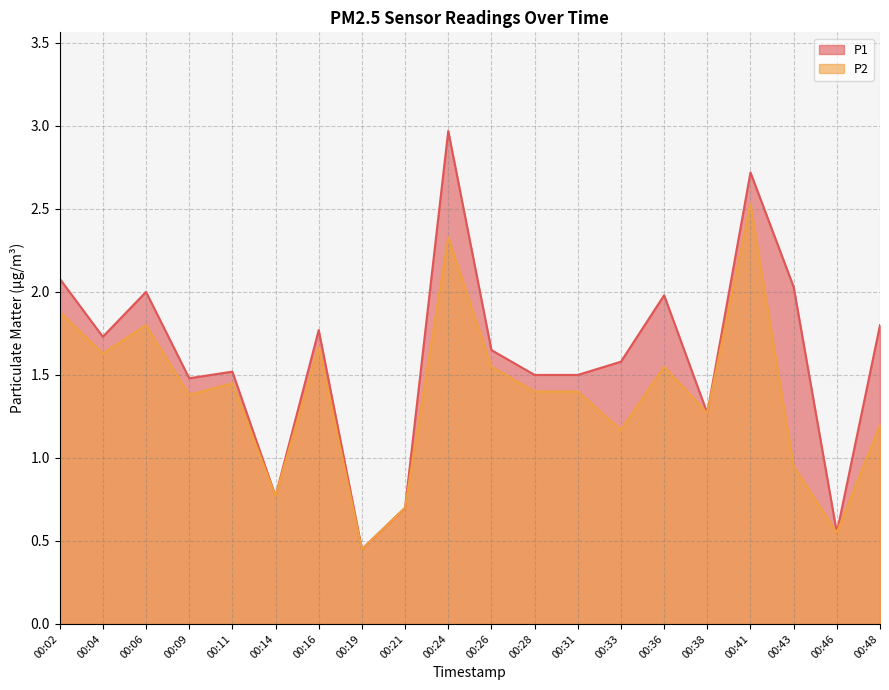

Reading left to right, transcribe all the data shown in this chart.

P1: 00:02=2.1	00:04=1.7	00:06=2.0	00:09=1.5	00:11=1.5	00:14=0.8	00:16=1.8	00:19=0.5	00:21=0.7	00:24=3.0	00:26=1.6	00:28=1.5	00:31=1.5	00:33=1.6	00:36=2.0	00:38=1.3	00:41=2.7	00:43=2.0	00:46=0.6	00:48=1.8
P2: 00:02=1.9	00:04=1.6	00:06=1.8	00:09=1.4	00:11=1.4	00:14=0.8	00:16=1.7	00:19=0.5	00:21=0.7	00:24=2.3	00:26=1.6	00:28=1.4	00:31=1.4	00:33=1.2	00:36=1.6	00:38=1.3	00:41=2.5	00:43=0.9	00:46=0.6	00:48=1.2